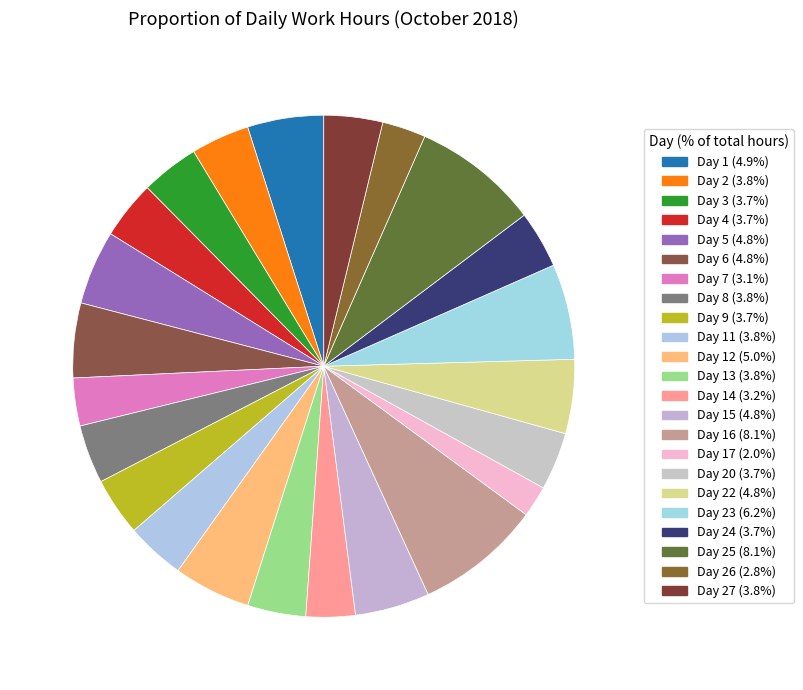

Is there any slice that represents more than half of the pie?

No